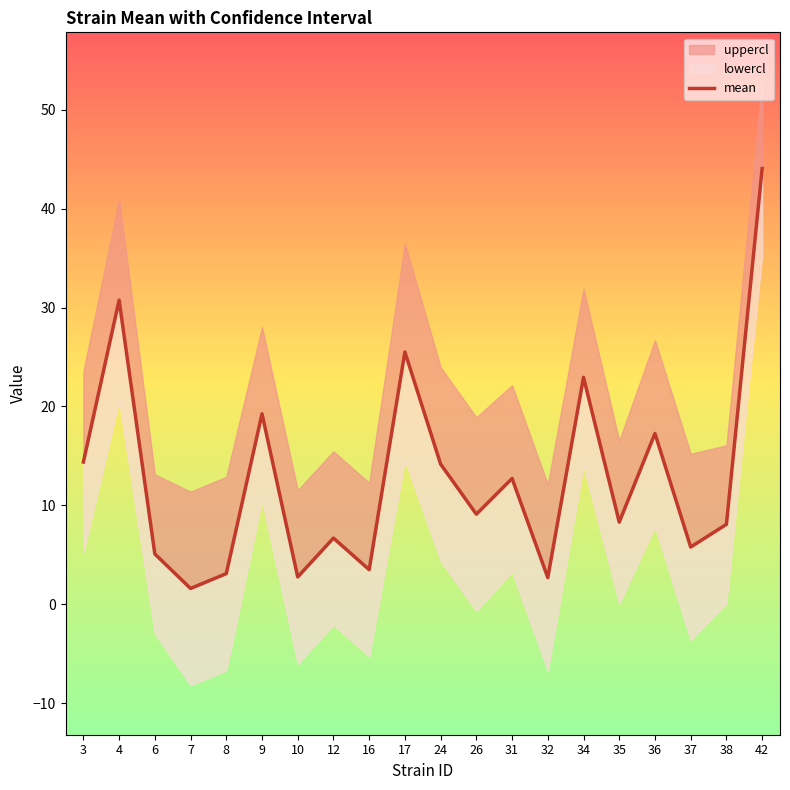

How many lines are shown in the chart?

1